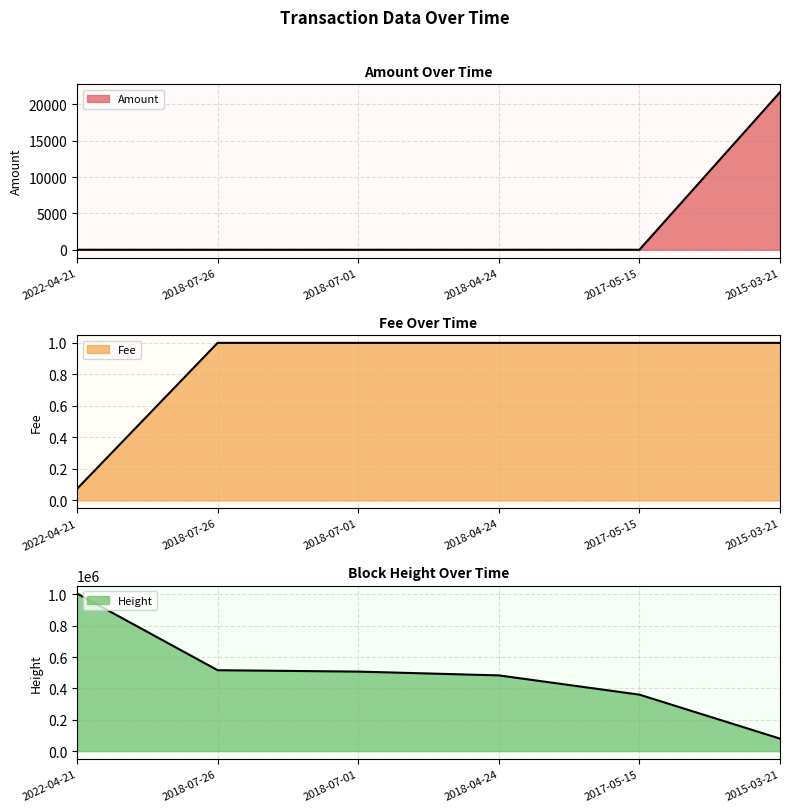

Reading left to right, what are all the values shown in this chart?

Amount: 0.0	0.0	0.0	0.0	0.0	21689.0
Fee: 0.1	1.0	1.0	1.0	1.0	1.0
Height: 1005560.0	516271.0	507361.0	483166.0	360308.0	79531.0